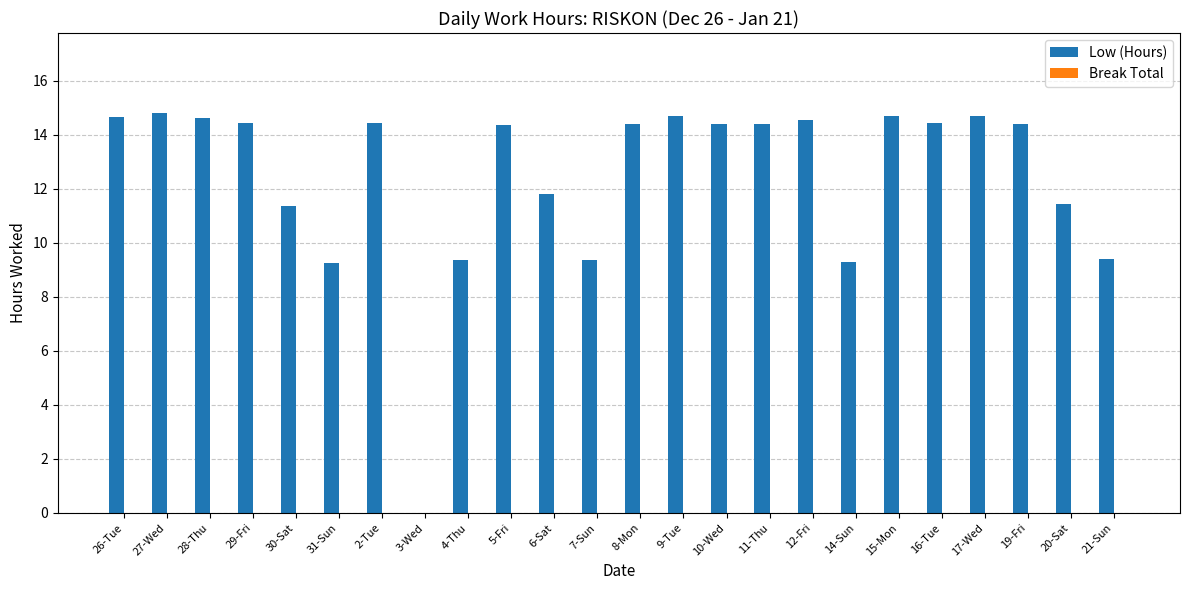

What is the greatest value displayed?

14.8